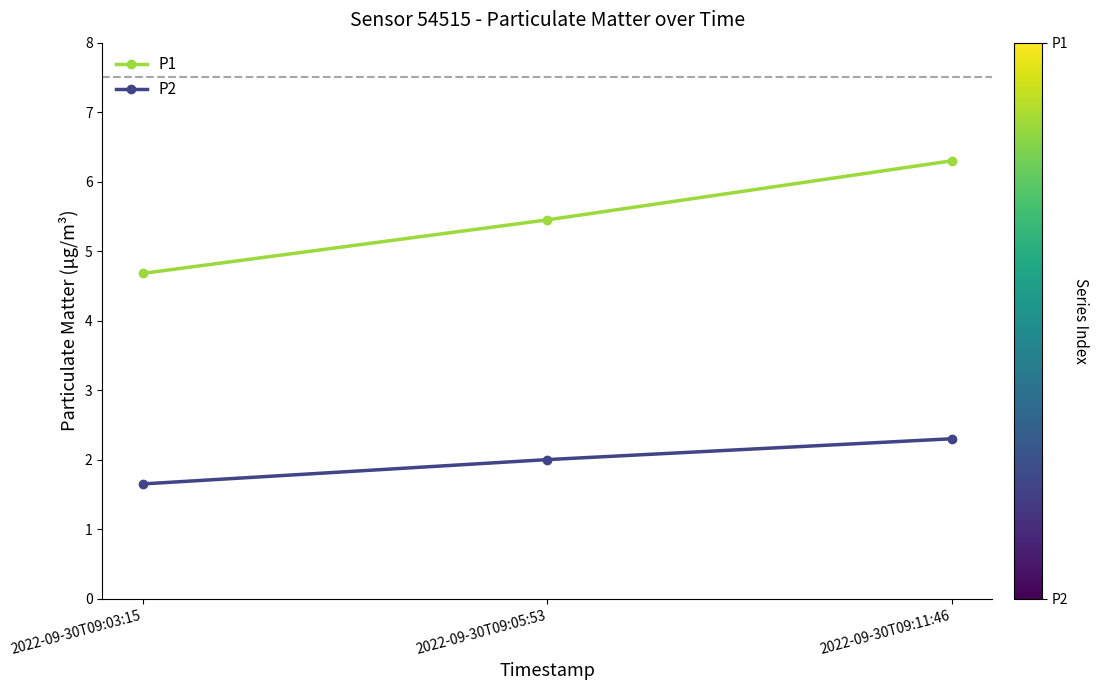

How many P1 values are between 4 and 6?

2